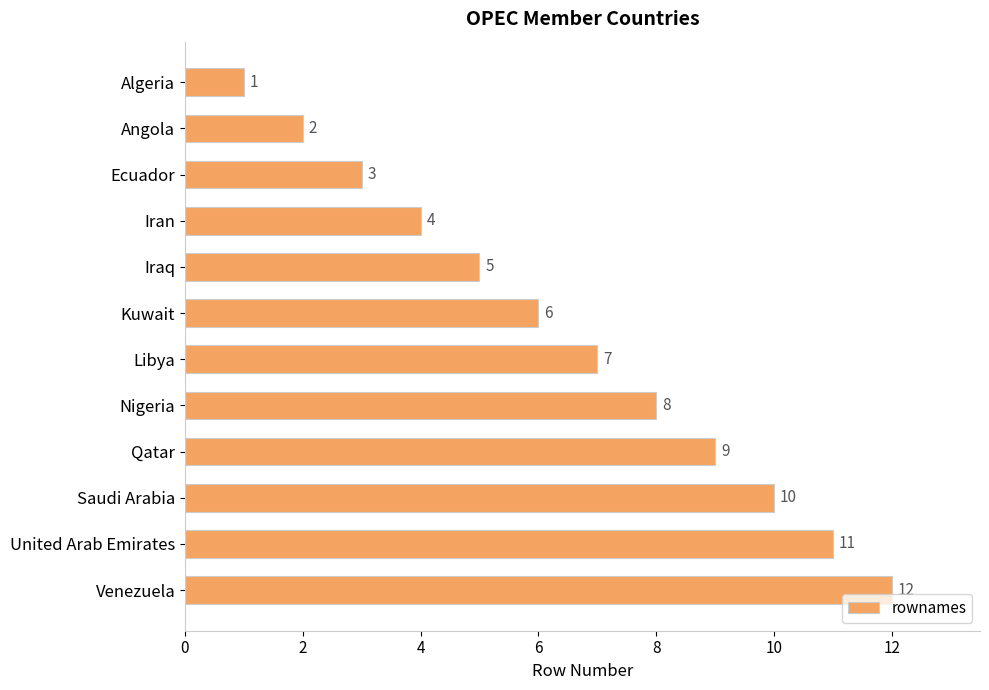

The chart shows a value of 2 at Angola. True or false?

True